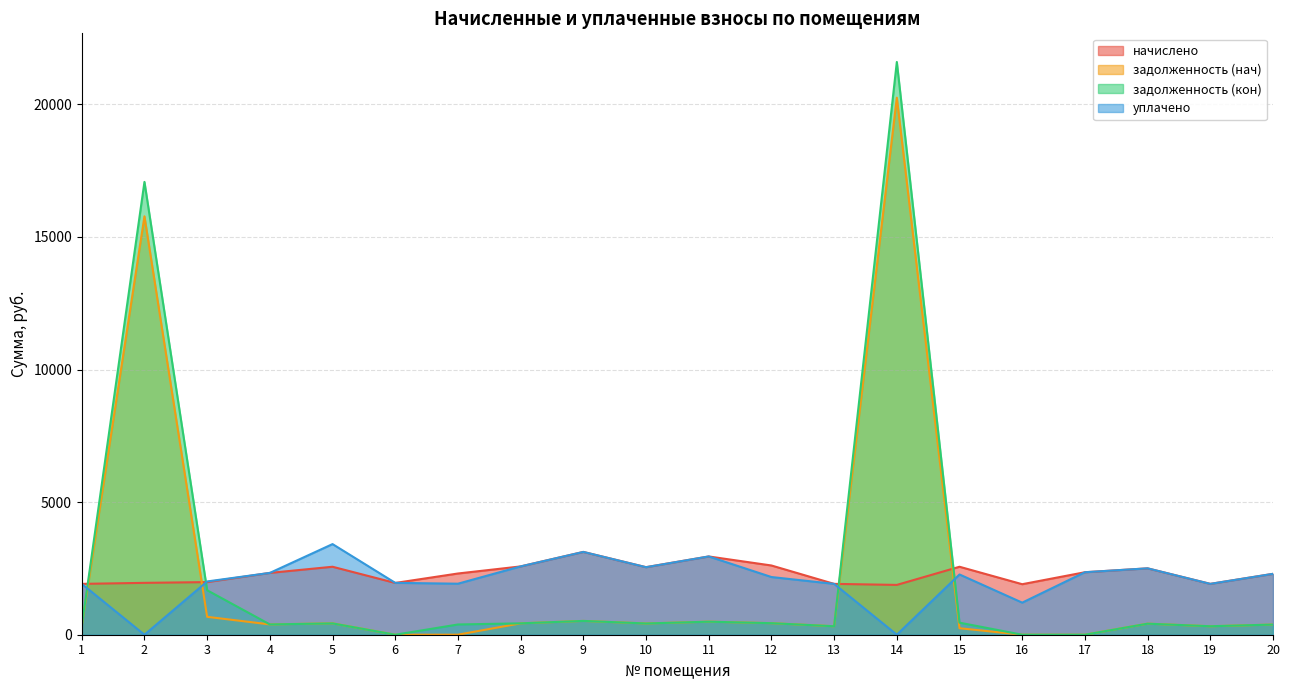

Does the chart have visible grid lines?

Yes